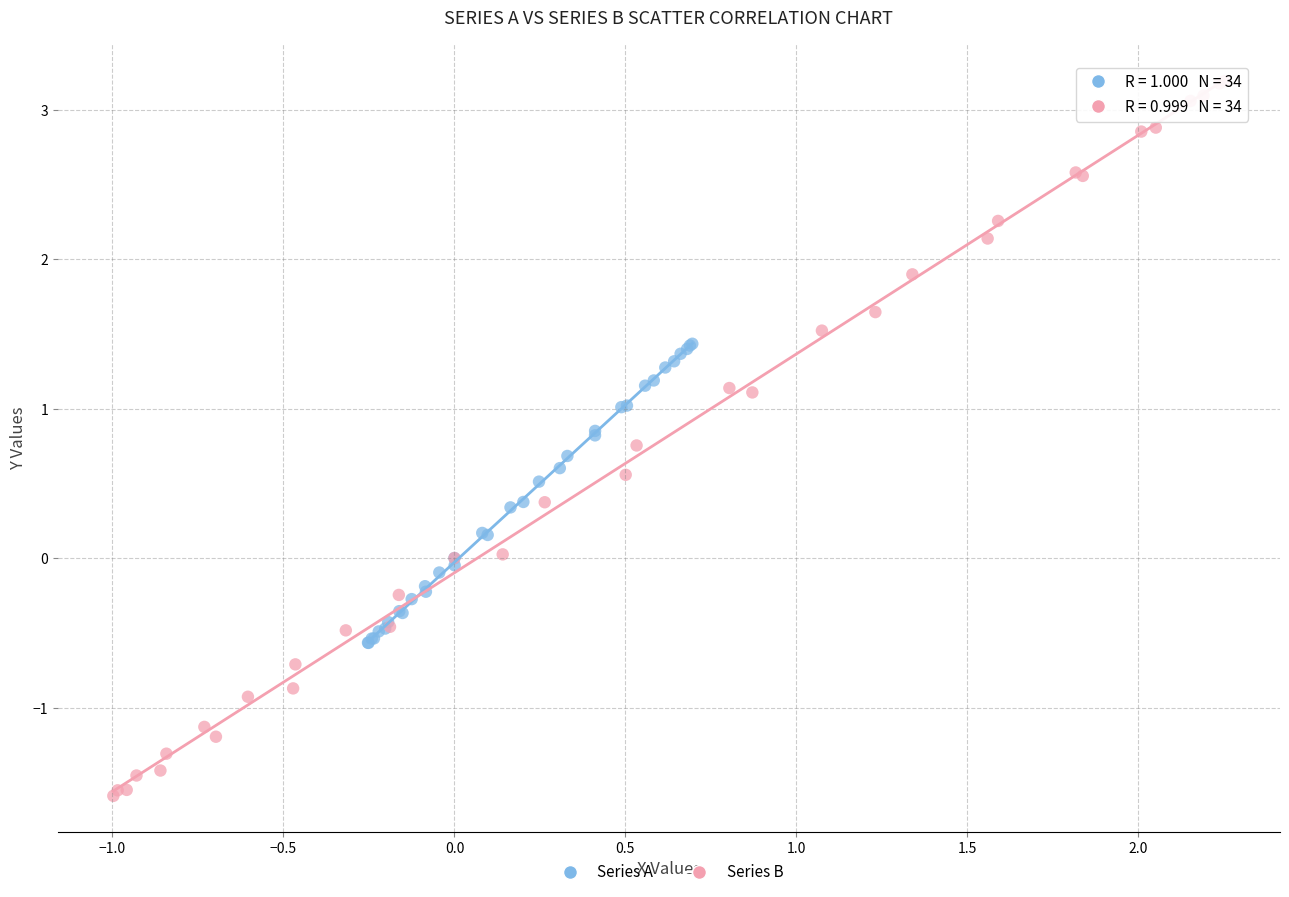

Which series has the largest Y range (max minus min)?

Series B